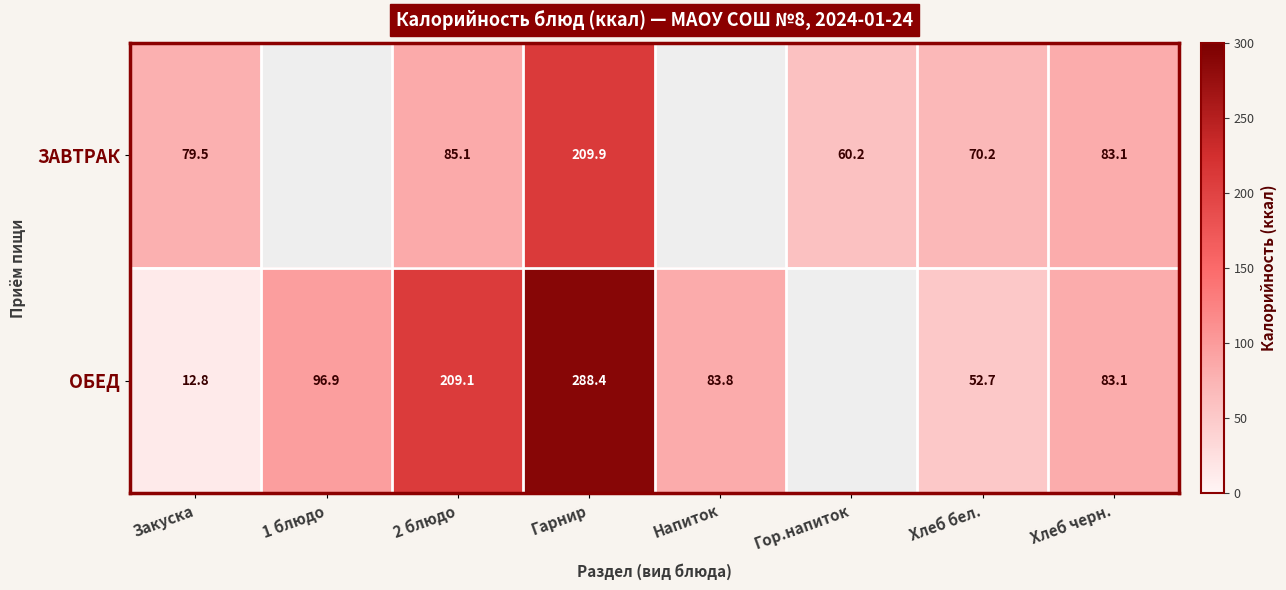

At which category does the chart reach its minimum across all series?

Закуска